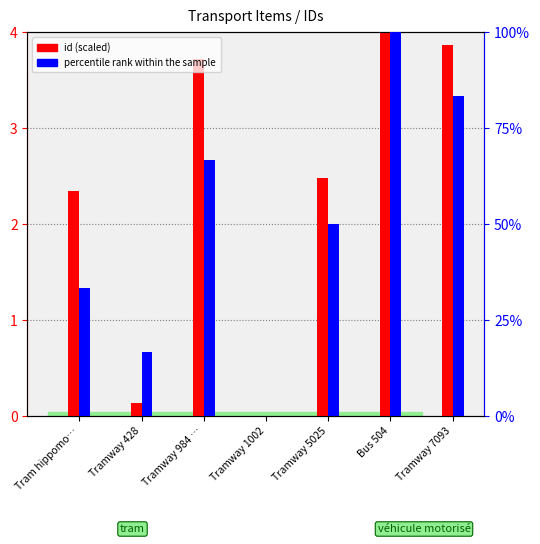

Between Tramway 428 and Tramway 1002, which is larger?

Tramway 428